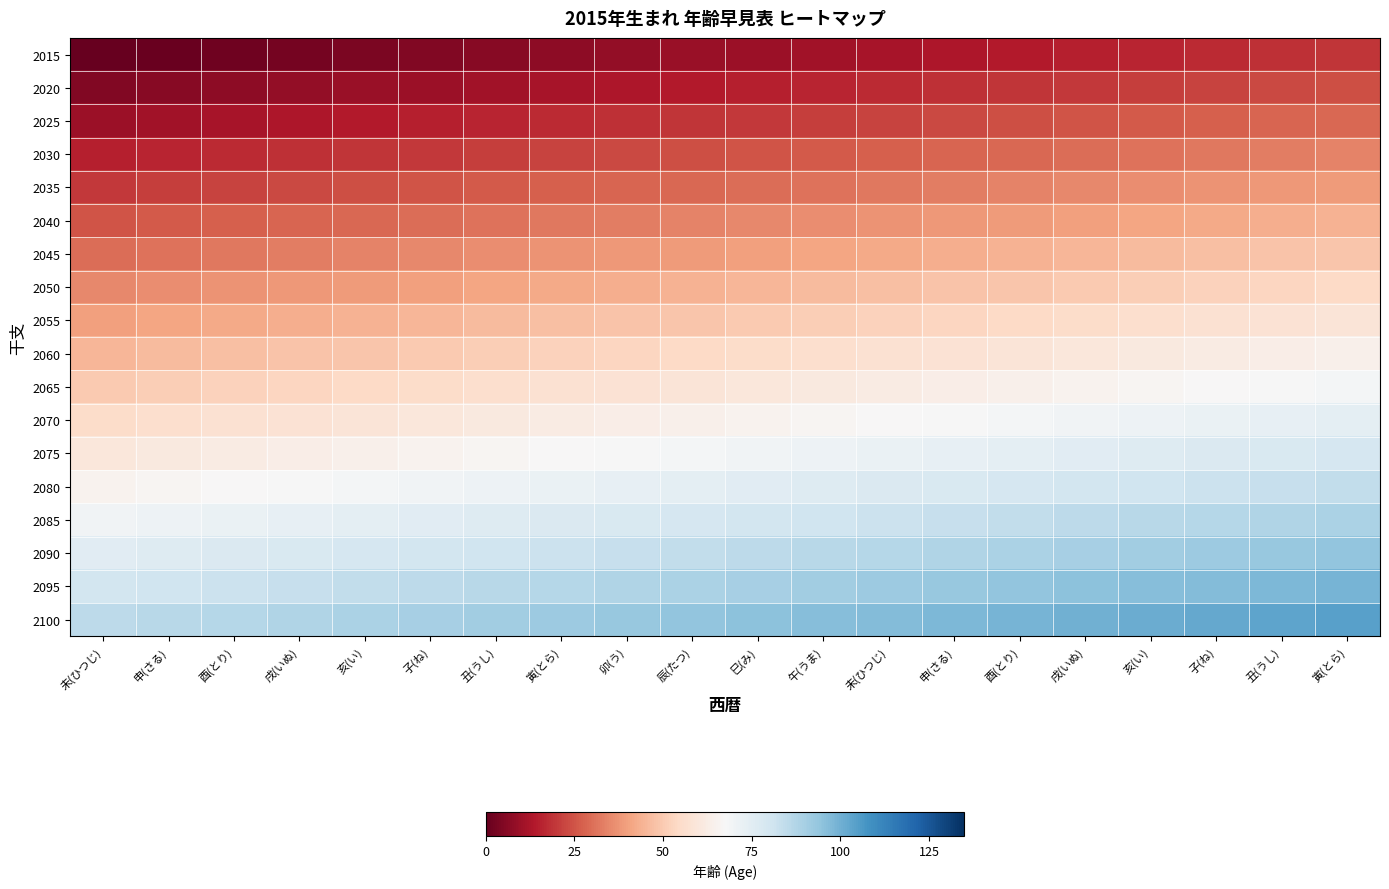

At which category does the chart reach its peak across all series?

寅(とら)